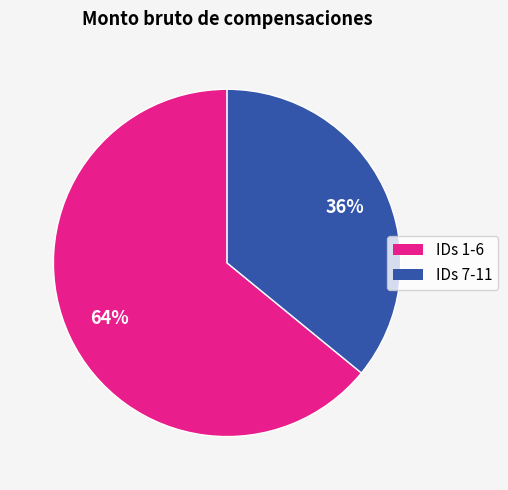

To the nearest percent, what is the difference between the largest and smallest slice percentages?

28%